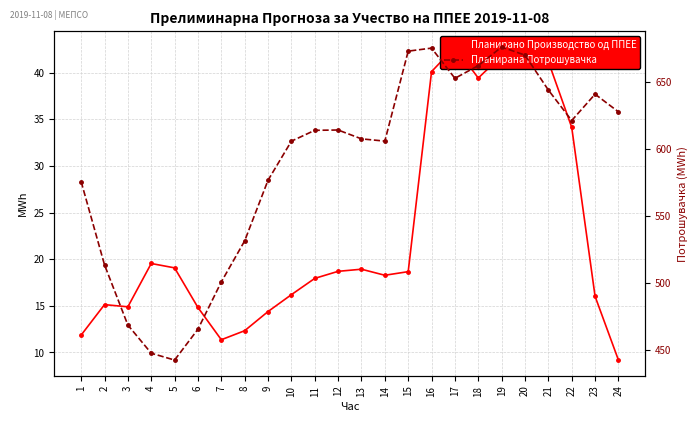

True or false: Планирано Производство од ППЕЕ and Планирана Потрошувачка intersect in this chart.

False